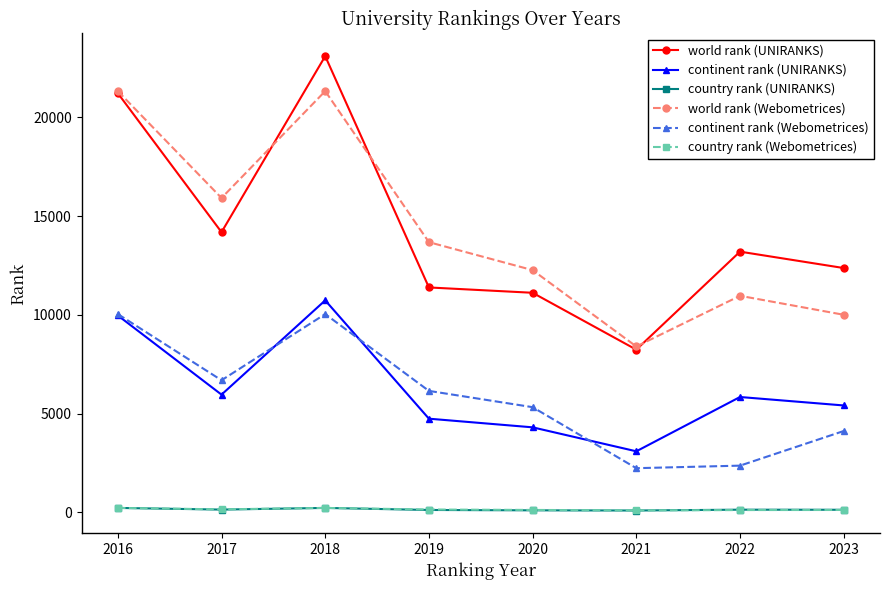

Which series has the widest spread of values?

world rank (UNIRANKS)